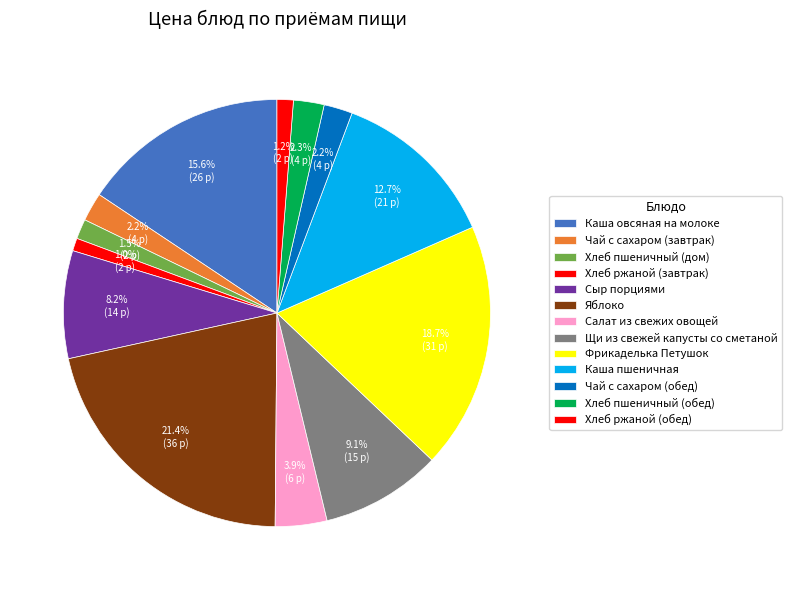

How many slices are in this pie chart?

13